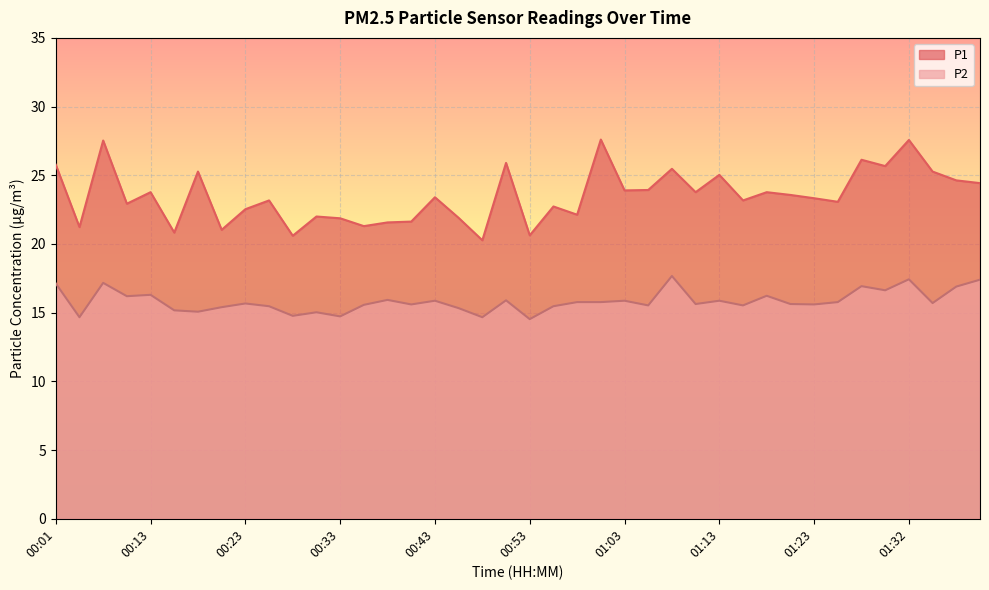

Is the value of P1 at 01:03 greater than the value of P2 at 00:16?

Yes